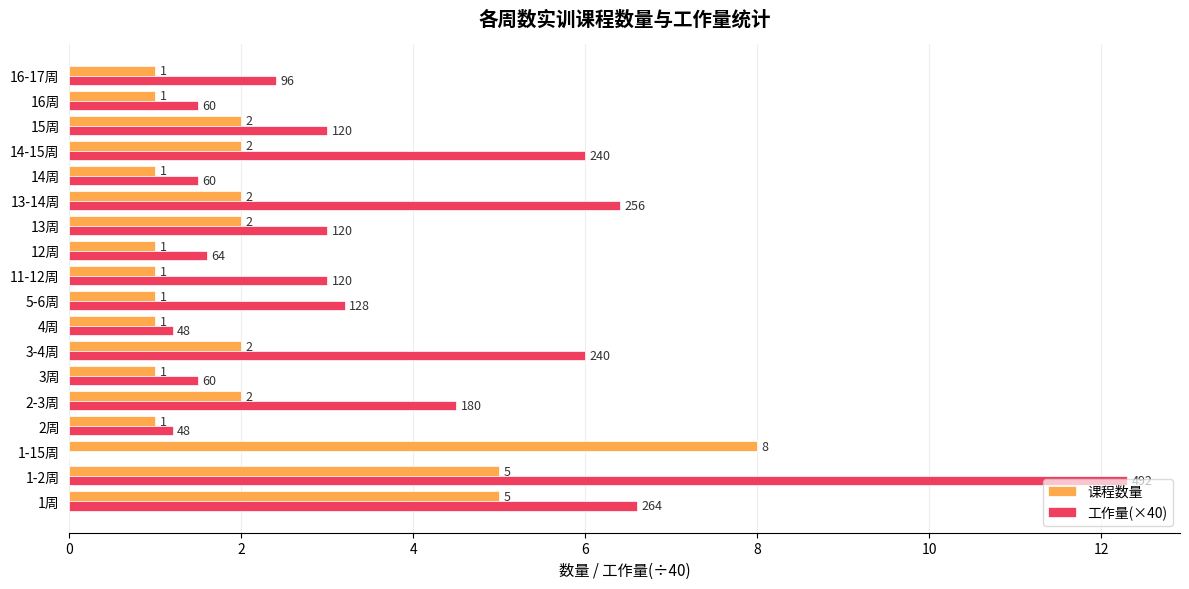

Which label corresponds to the largest value in the chart?

1-2周